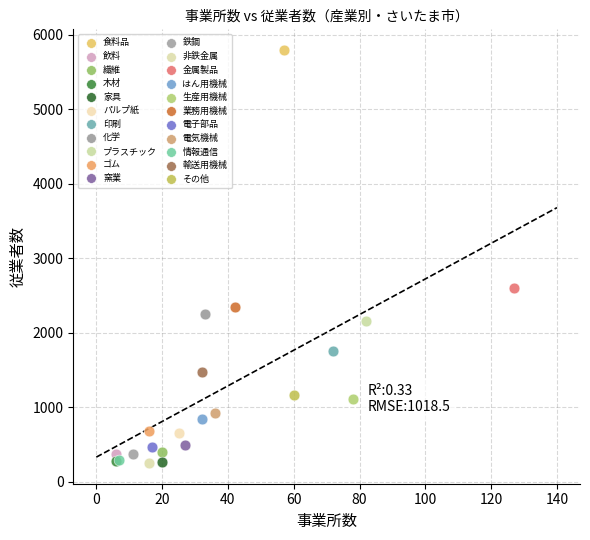

What are all the series names shown in the legend?

食料品, 飲料, 繊維, 木材, 家具, パルプ紙, 印刷, 化学, プラスチック, ゴム, 窯業, 鉄鋼, 非鉄金属, 金属製品, はん用機械, 生産用機械, 業務用機械, 電子部品, 電気機械, 情報通信, 輸送用機械, その他